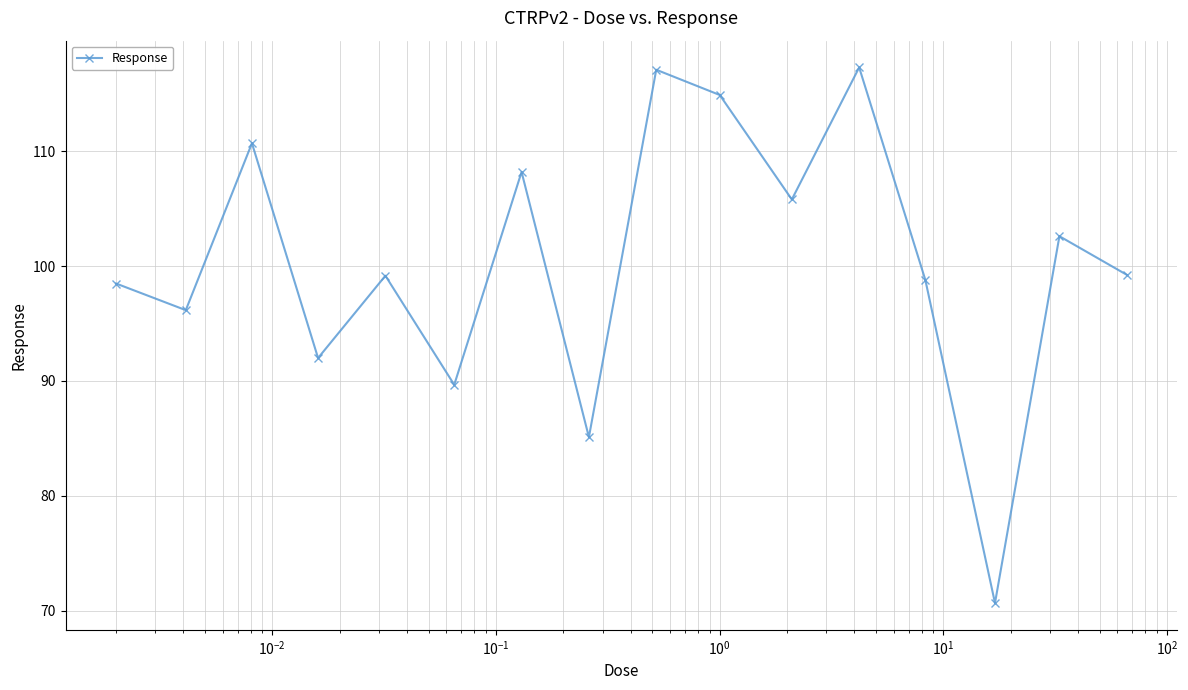

How many series are shown in this chart?

1